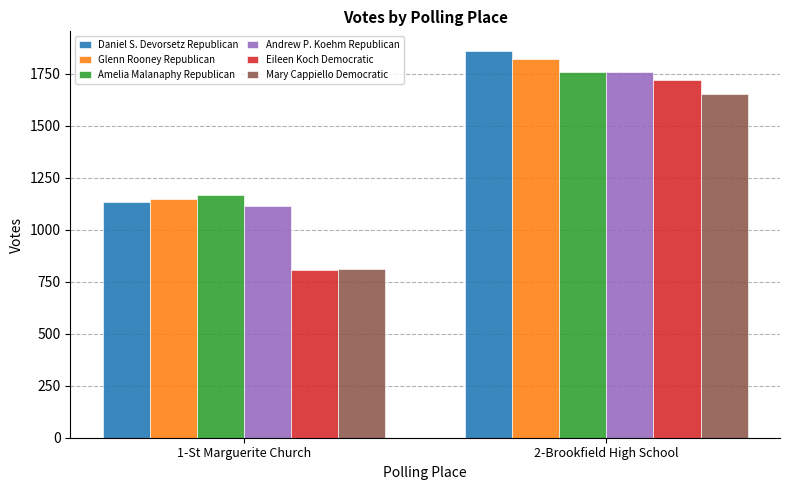

What is the total value across all series at 1-St Marguerite Church?

6182